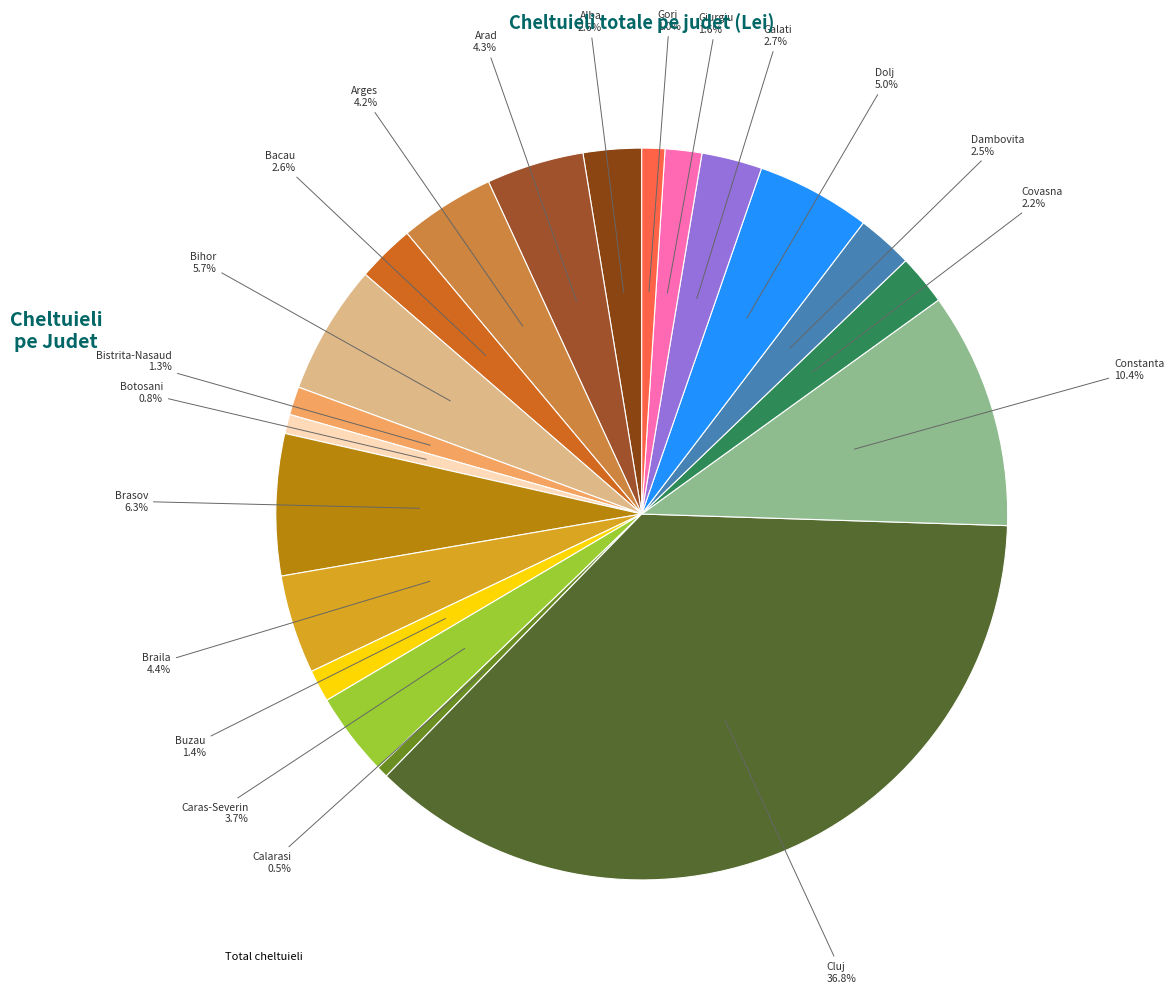

How many segments does this pie chart have?

20